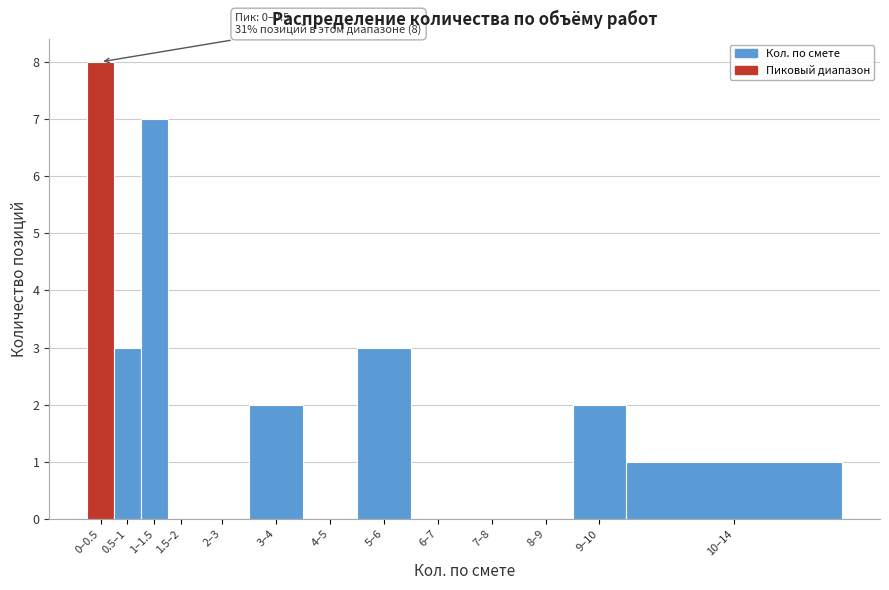

Reading left to right, transcribe all the data shown in this chart.

0–0.5=8	0.5–1=3	1–1.5=7	1.5–2=0	2–3=0	3–4=2	4–5=0	5–6=3	6–7=0	7–8=0	8–9=0	9–10=2	10–14=1